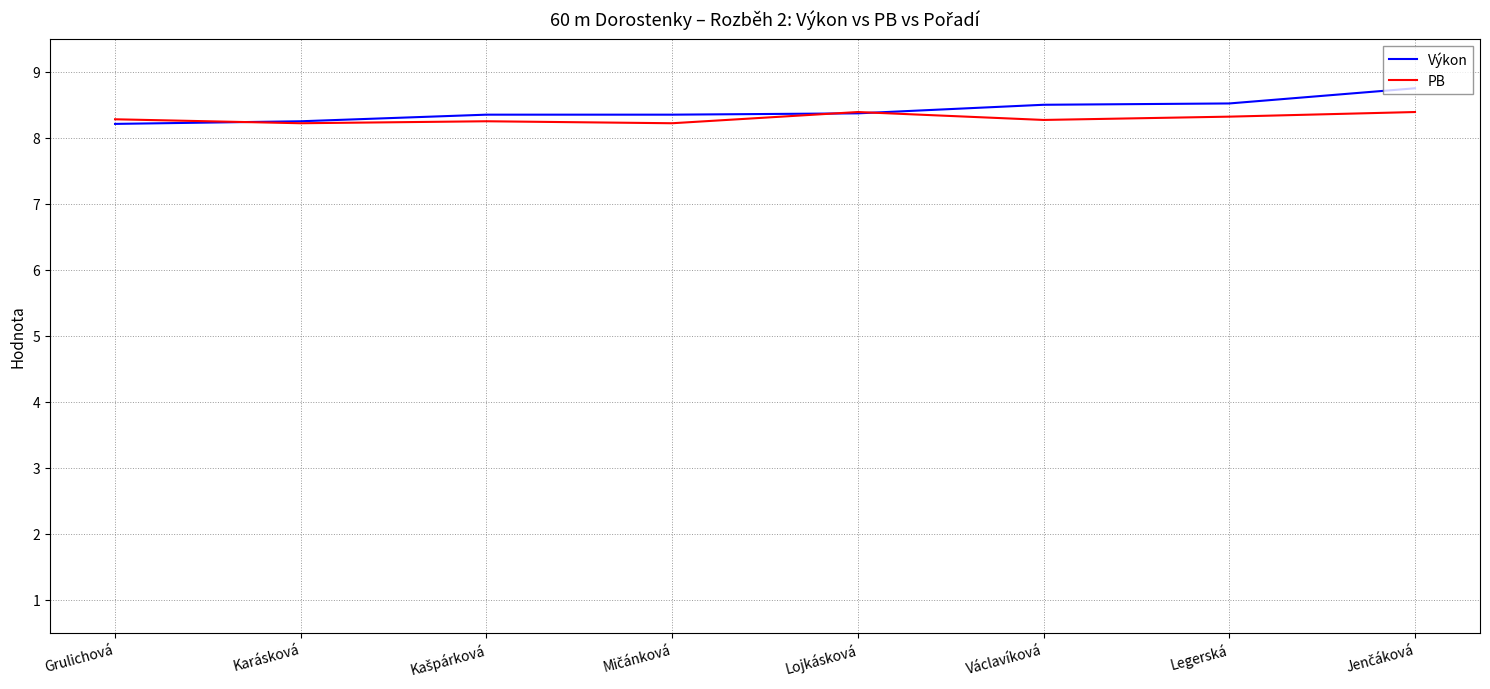

What is the approximate value of PB at Karásková?

8.2